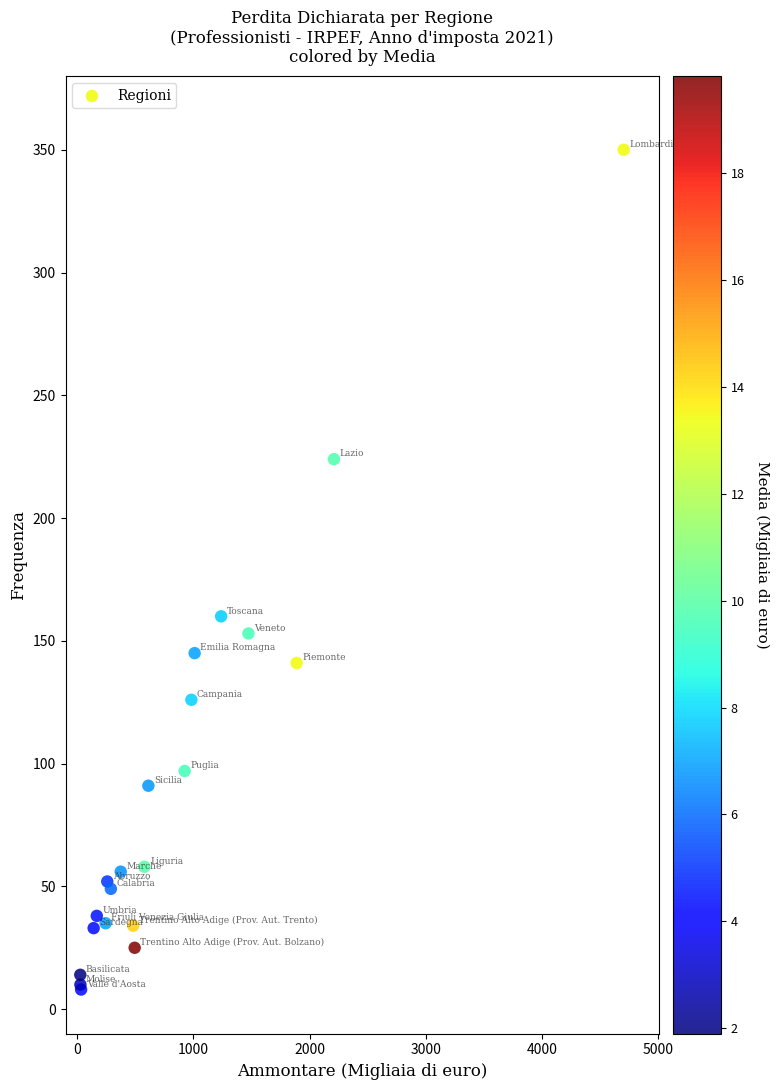

What Y value in the scatter plot is closest to 179?

160